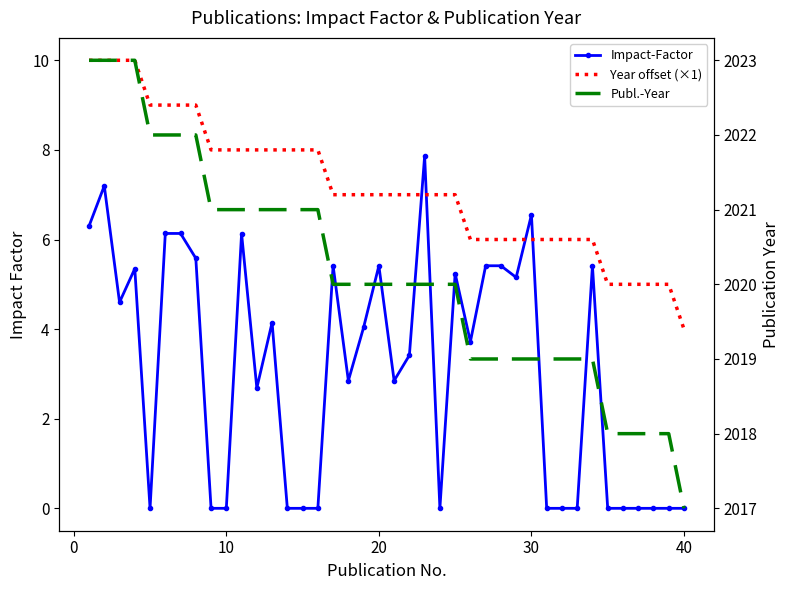

Reading left to right, transcribe all the data shown in this chart.

Impact-Factor: 6.3	7.2	4.6	5.3	0.0	6.1	6.1	5.6	0.0	0.0	6.1	2.7	4.1	0.0	0.0	0.0	5.4	2.8	4.0	5.4	2.8	3.4	7.9	0.0	5.2	3.7	5.4	5.4	5.2	6.6	0.0	0.0	0.0	5.4	0.0	0.0	0.0	0.0	0.0	0.0
Year offset (×1): 10.0	10.0	10.0	10.0	9.0	9.0	9.0	9.0	8.0	8.0	8.0	8.0	8.0	8.0	8.0	8.0	7.0	7.0	7.0	7.0	7.0	7.0	7.0	7.0	7.0	6.0	6.0	6.0	6.0	6.0	6.0	6.0	6.0	6.0	5.0	5.0	5.0	5.0	5.0	4.0
Publ.-Year: 2023.0	2023.0	2023.0	2023.0	2022.0	2022.0	2022.0	2022.0	2021.0	2021.0	2021.0	2021.0	2021.0	2021.0	2021.0	2021.0	2020.0	2020.0	2020.0	2020.0	2020.0	2020.0	2020.0	2020.0	2020.0	2019.0	2019.0	2019.0	2019.0	2019.0	2019.0	2019.0	2019.0	2019.0	2018.0	2018.0	2018.0	2018.0	2018.0	2017.0